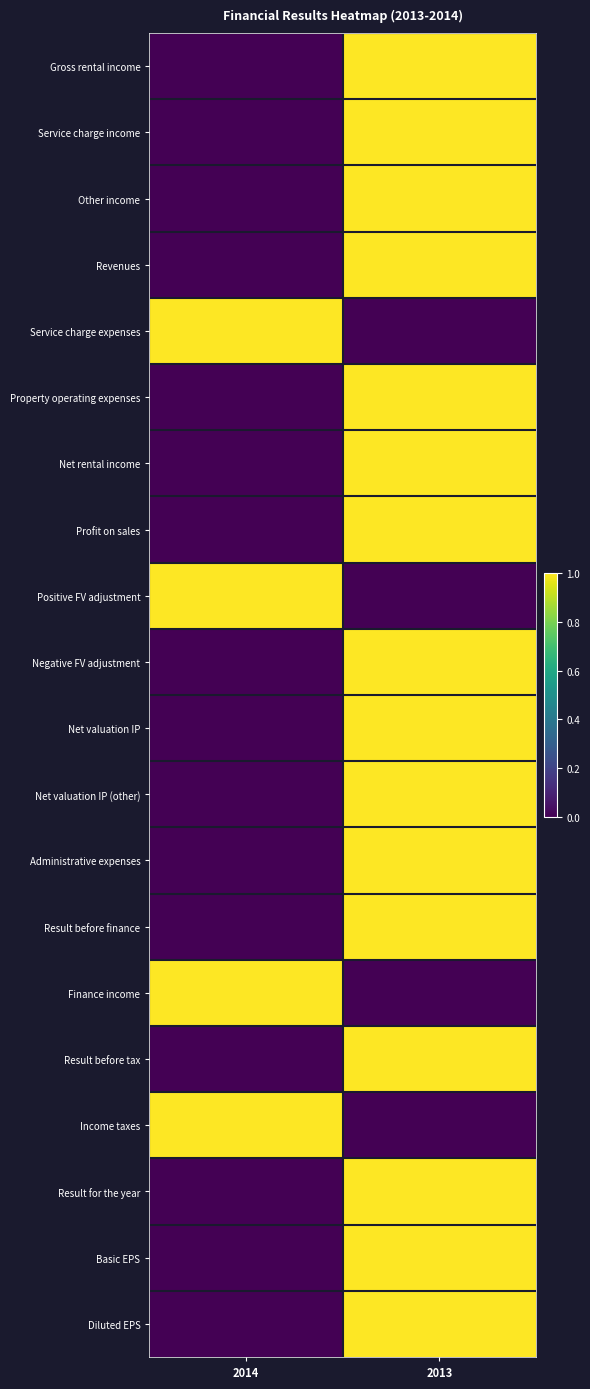

Reading right to left, transcribe all the data shown in this chart.

Gross rental income: 2013=1	2014=0
Service charge income: 2013=1	2014=0
Other income: 2013=1	2014=0
Revenues: 2013=1	2014=0
Service charge expenses: 2013=0	2014=1
Property operating expenses: 2013=1	2014=0
Net rental income: 2013=1	2014=0
Profit on sales: 2013=1	2014=0
Positive FV adjustment: 2013=0	2014=1
Negative FV adjustment: 2013=1	2014=0
Net valuation IP: 2013=1	2014=0
Net valuation IP (other): 2013=1	2014=0
Administrative expenses: 2013=1	2014=0
Result before finance: 2013=1	2014=0
Finance income: 2013=0	2014=1
Result before tax: 2013=1	2014=0
Income taxes: 2013=0	2014=1
Result for the year: 2013=1	2014=0
Basic EPS: 2013=1	2014=0
Diluted EPS: 2013=1	2014=0